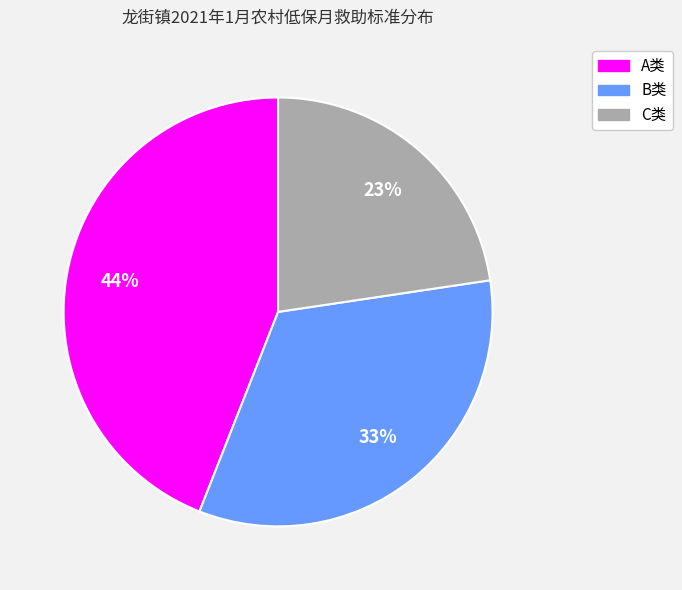

Count the number of slices in the pie.

3